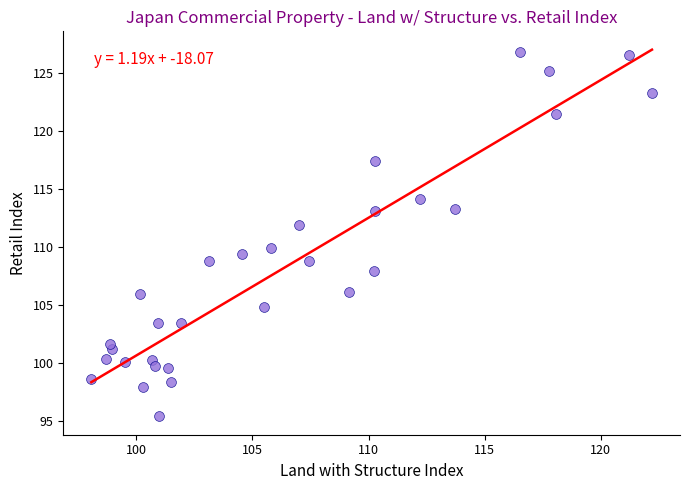

What is the range of Y values (max minus min)?

31.4